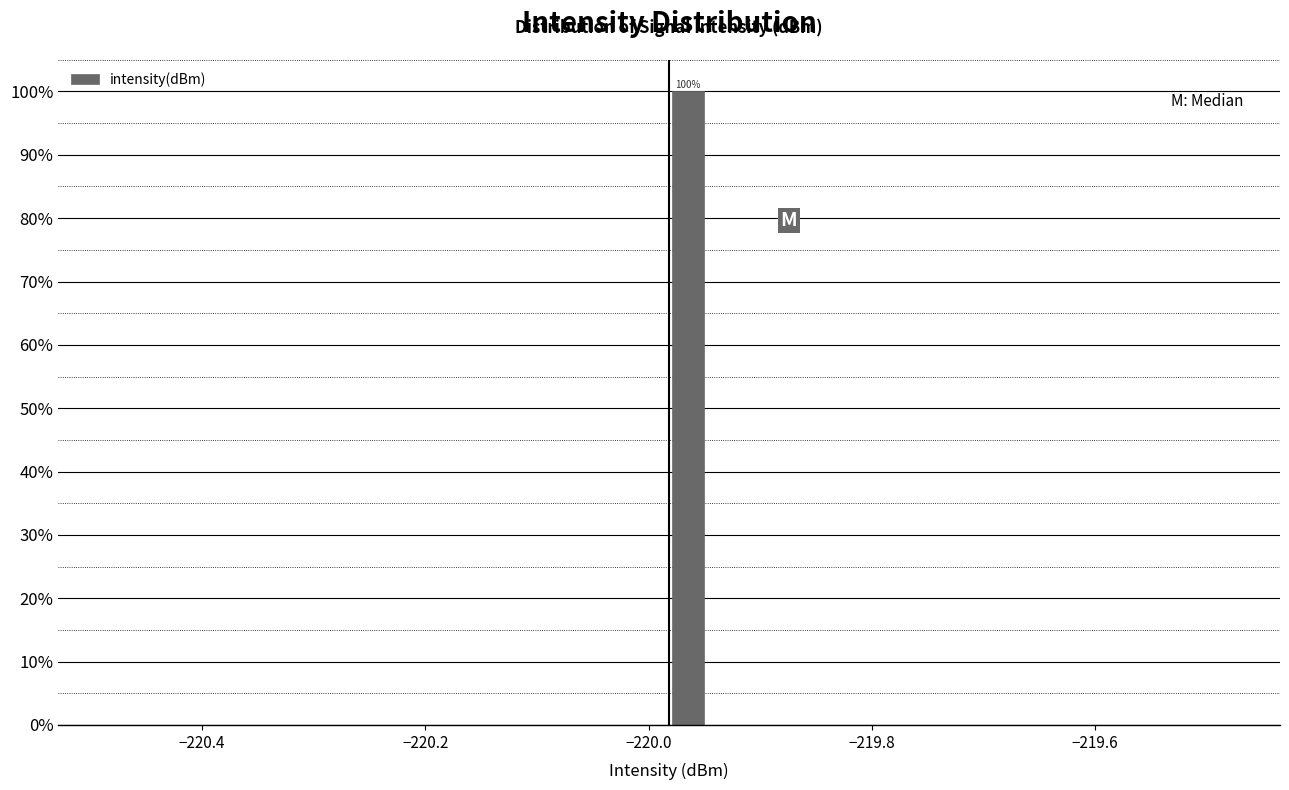

Read against the x-axis, roughly where is the centre of the tallest bar?

-219.96